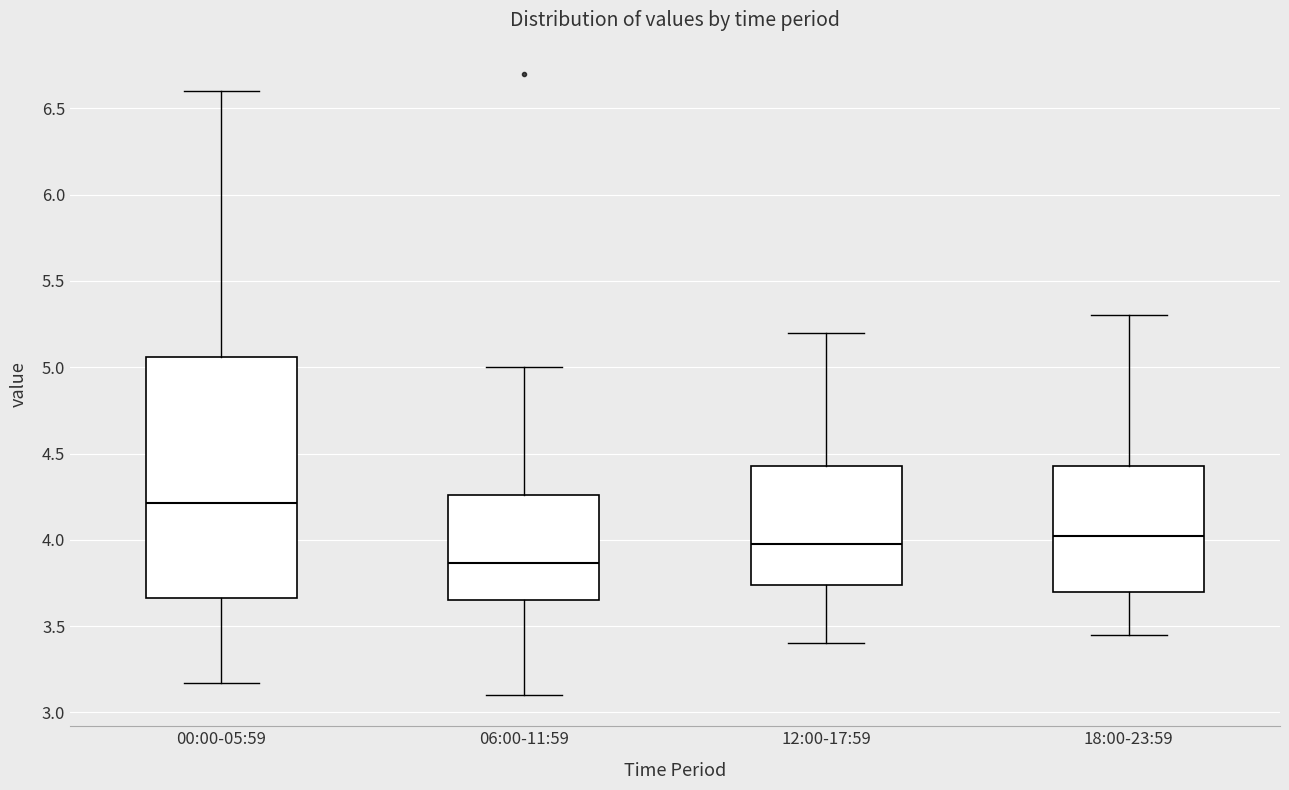

Where is the lower edge of the box for 06:00-11:59 on the y-axis? The values are not printed on the chart, so give them approximately, as read against the axis.

3.65